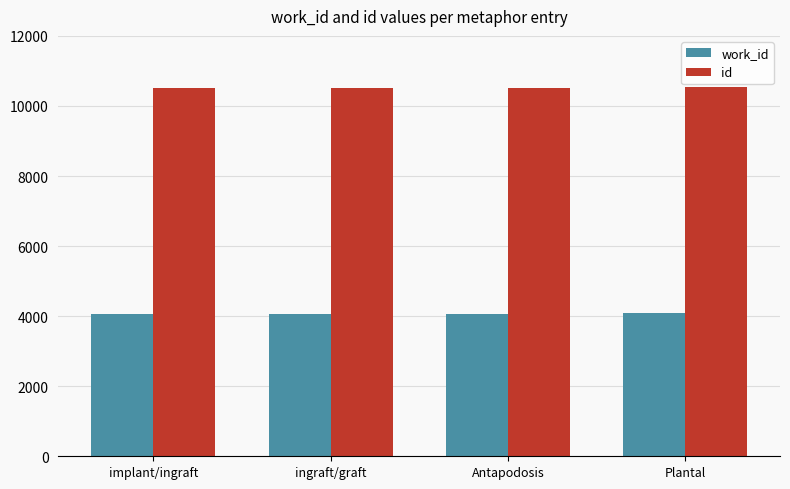

The value of work_id at Antapodosis is 5985. True or false?

False